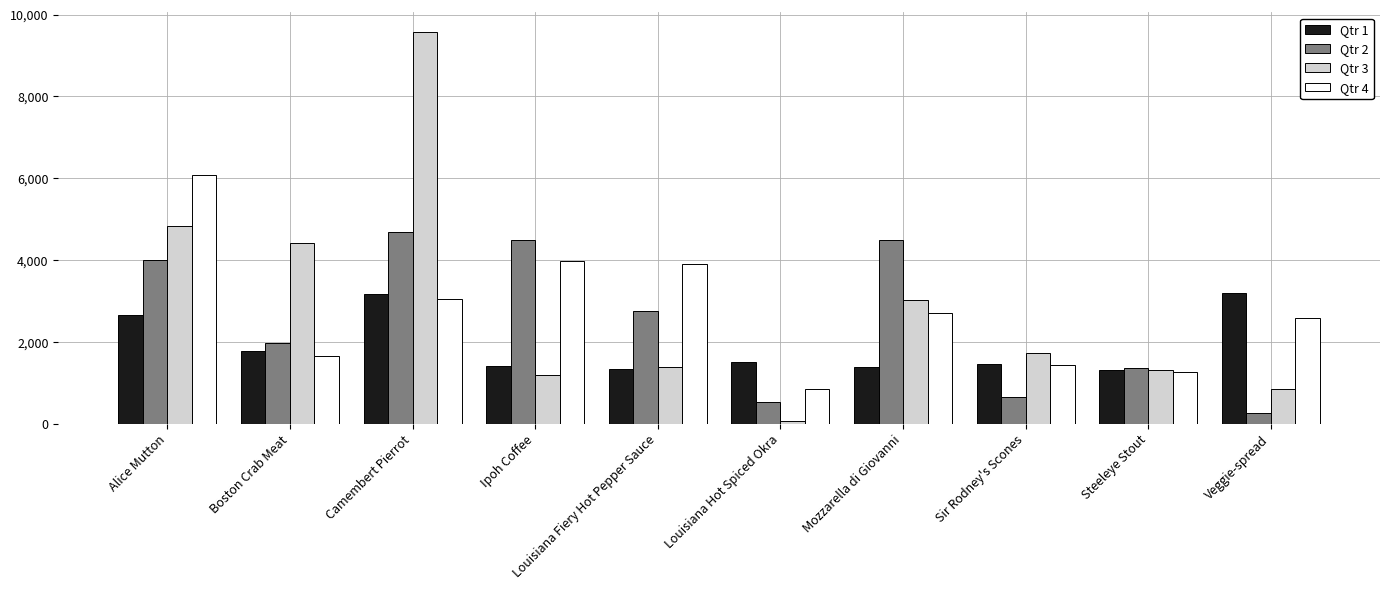

What is the label of the 6th bar from the right?

Louisiana Fiery Hot Pepper Sauce